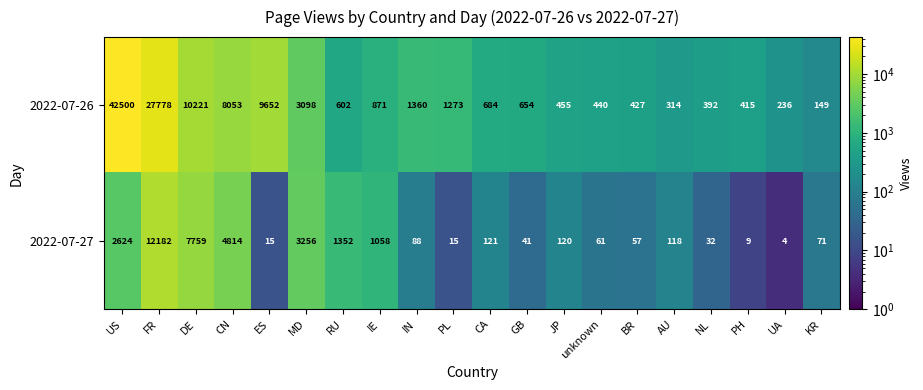

At RU, list the series in order from largest to smallest.

2022-07-27, 2022-07-26